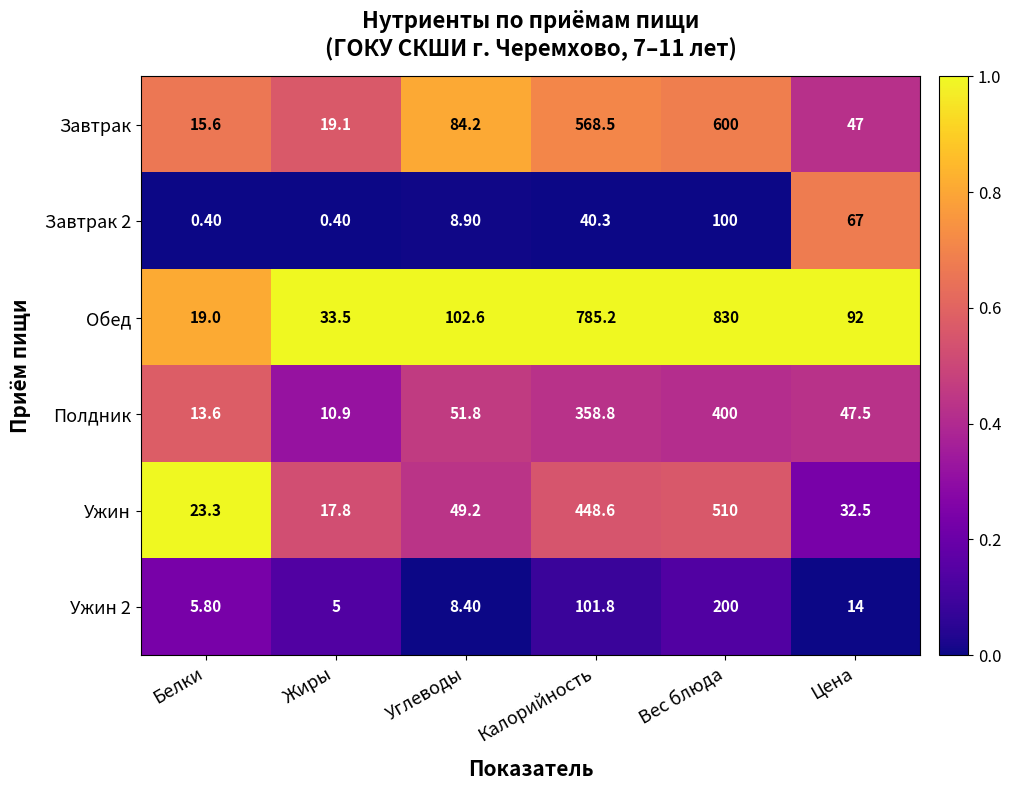

At which label is Полдник closest to 205?

Углеводы